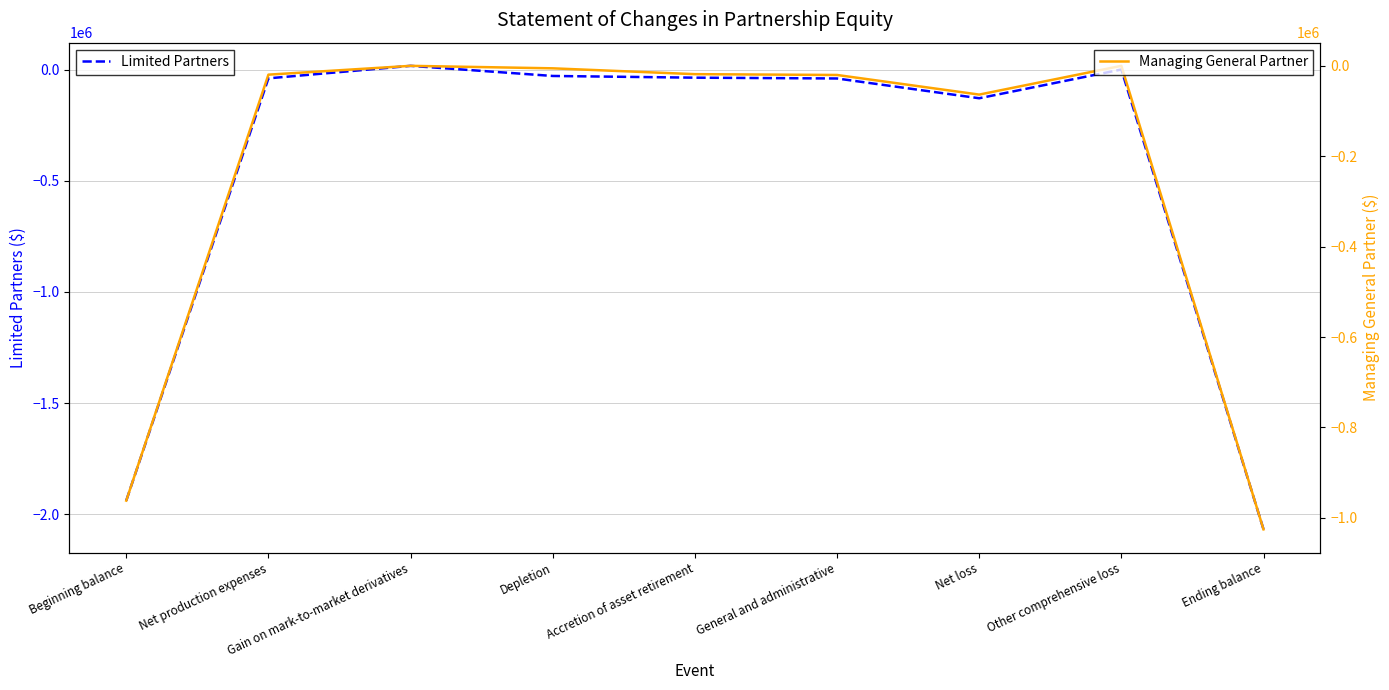

In Managing General Partner, how many points are higher than both neighbors (excluding endpoints)?

2